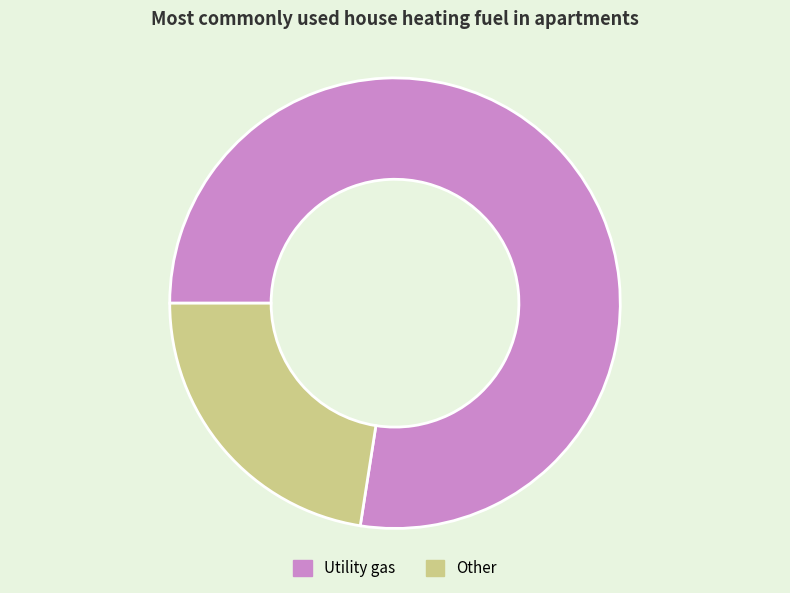

The Other slice represents 14% of the pie. True or false?

False